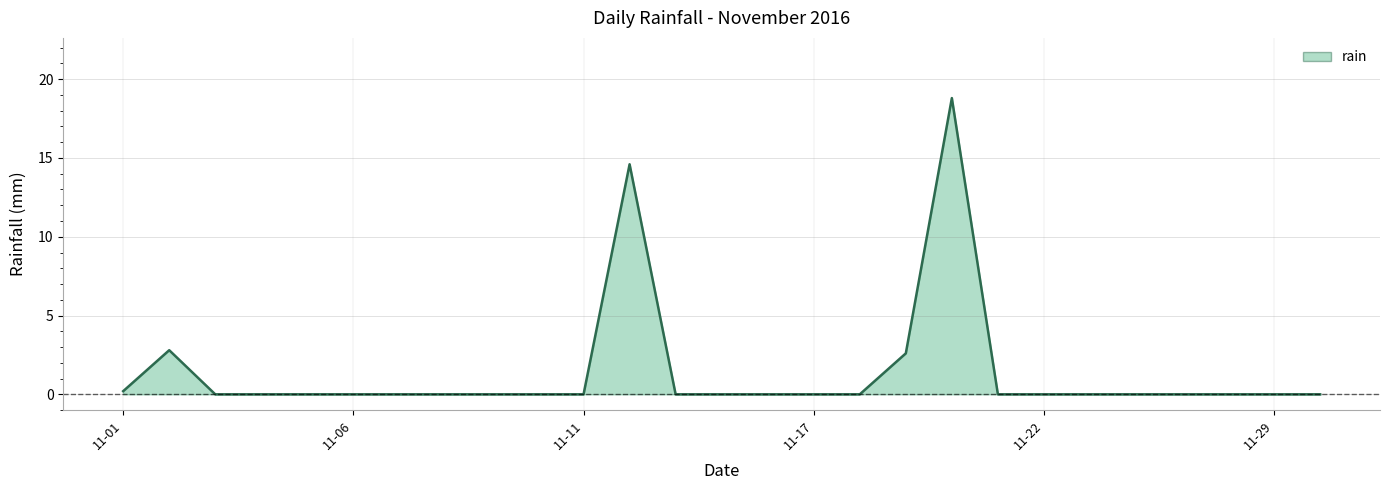

True or false: there are more than 1 points higher than both neighbors.

True